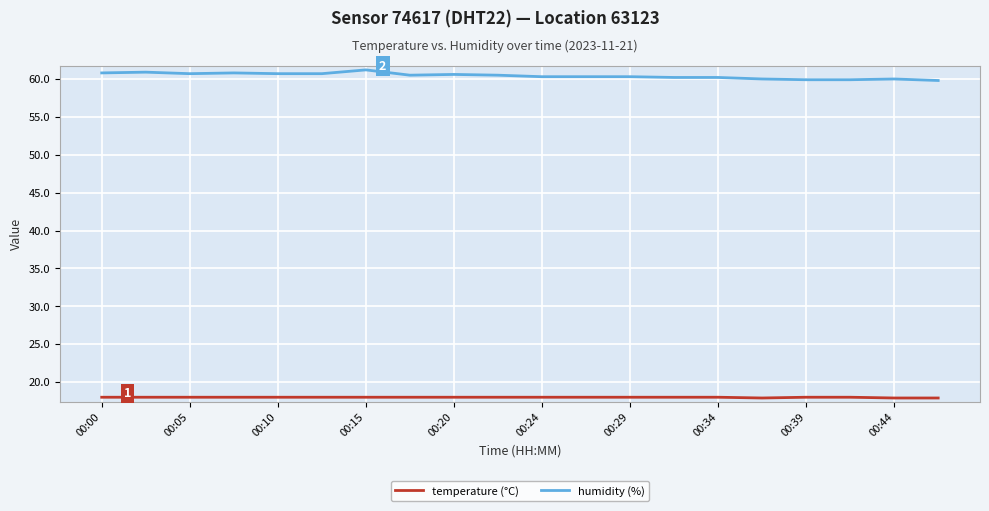

What are all the series names shown in the legend?

temperature (°C), humidity (%)